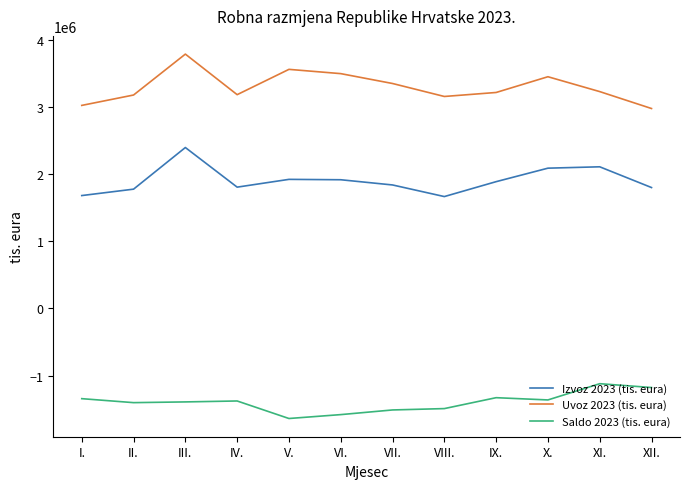

What is the difference between the maximum and minimum values in the Saldo 2023 (tis. eura) series?

518162